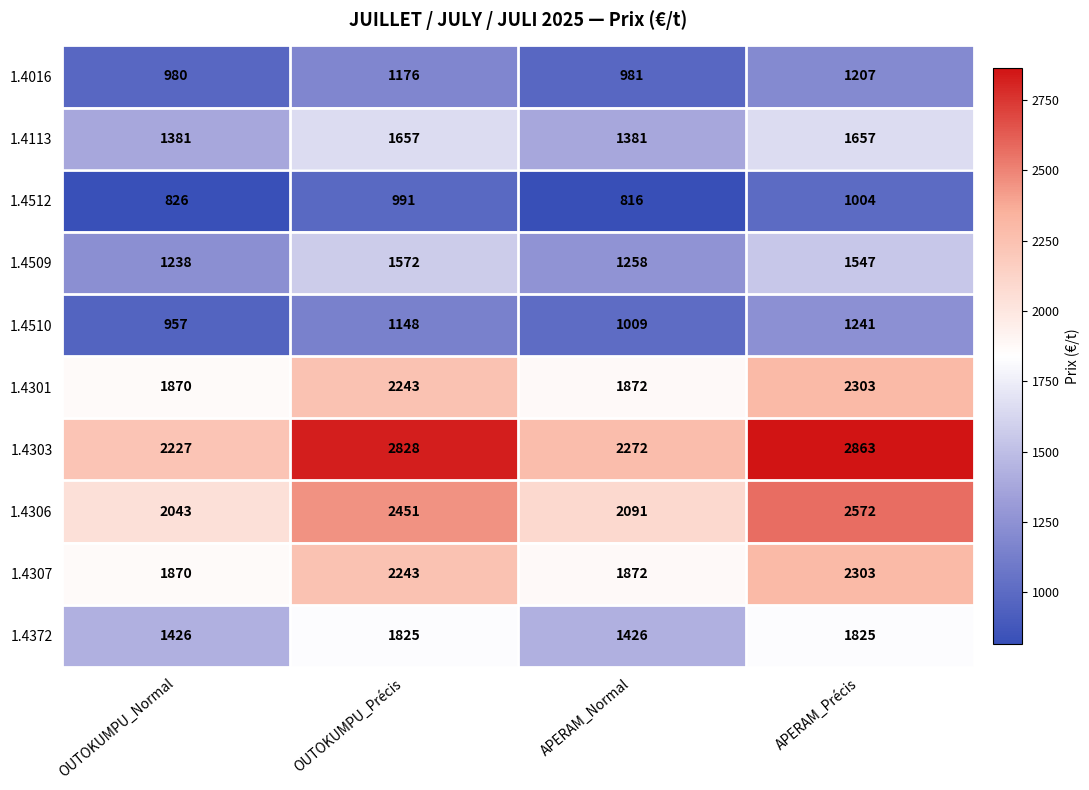

List the labels in order of 1.4303 value, smallest first.

OUTOKUMPU_Normal, APERAM_Normal, OUTOKUMPU_Précis, APERAM_Précis